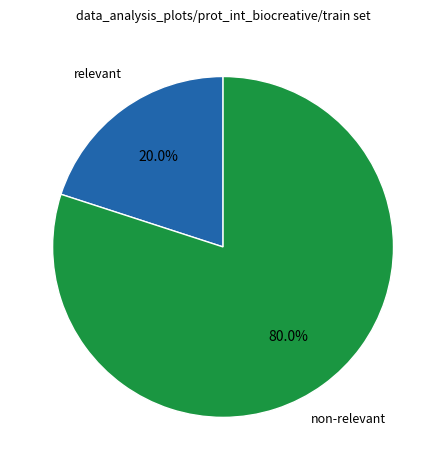

Does any single category account for the majority?

Yes